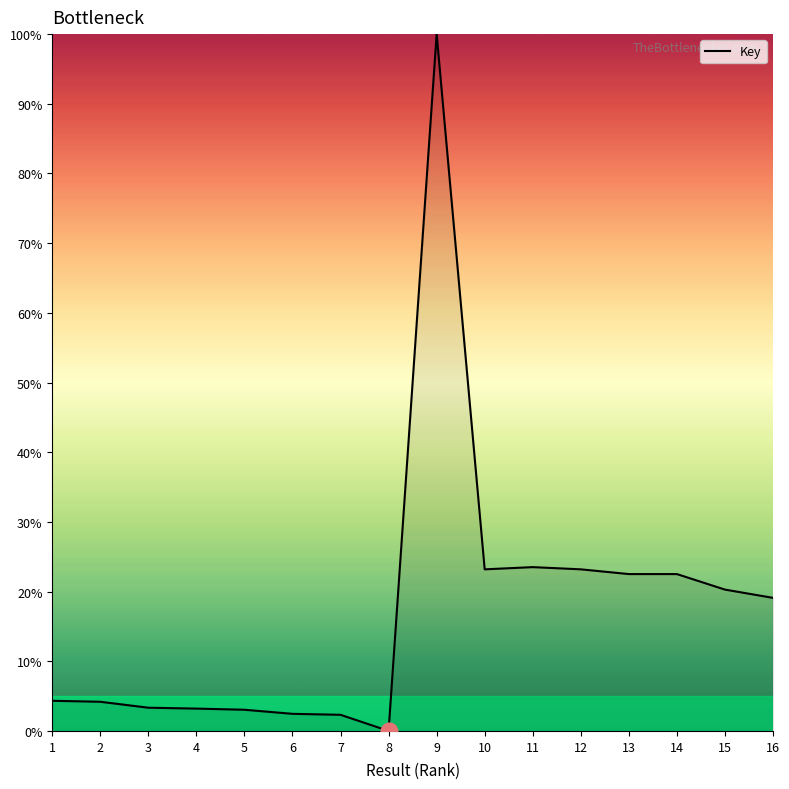

What is the maximum value shown in the chart?

100.0